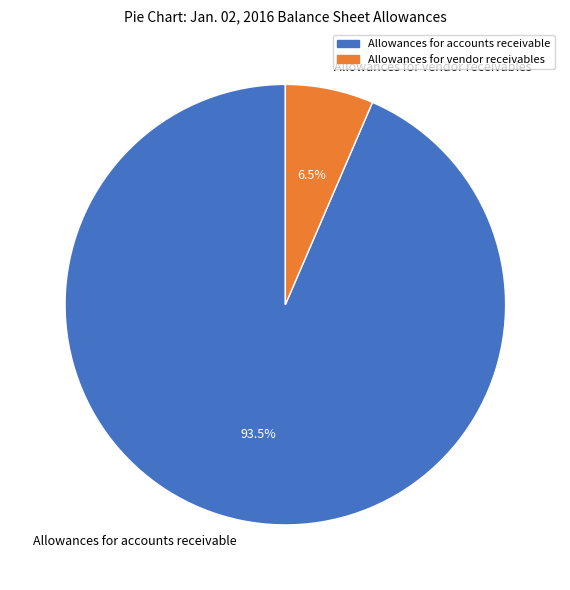

What is the total percentage of Allowances for accounts receivable and Allowances for vendor receivables?

100.0%